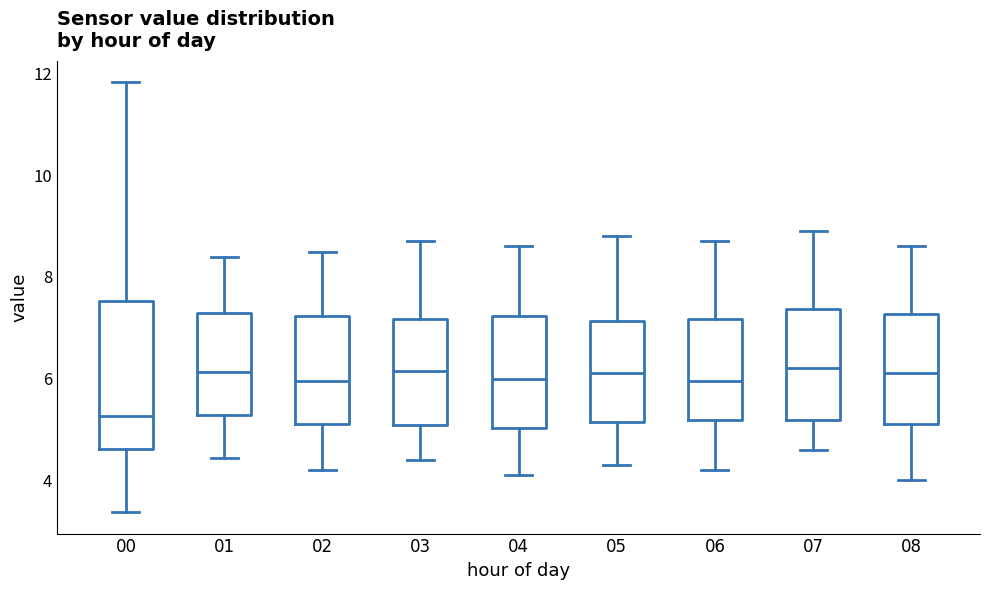

Where does the lower whisker of the box at x = 02 end on the y-axis? The values are not printed on the chart, so give them approximately, as read against the axis.

4.2